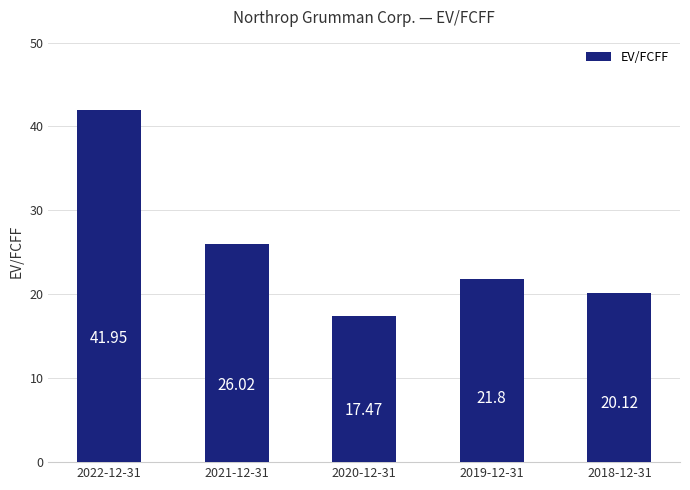

Reading right to left, what are all the values shown in this chart?

20.1	21.8	17.5	26.0	42.0